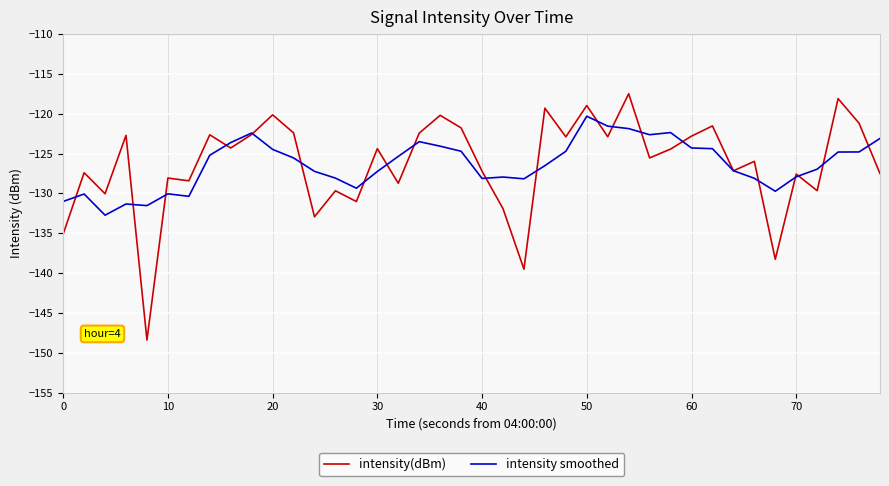

Is this an area chart (filled region under the line)?

No